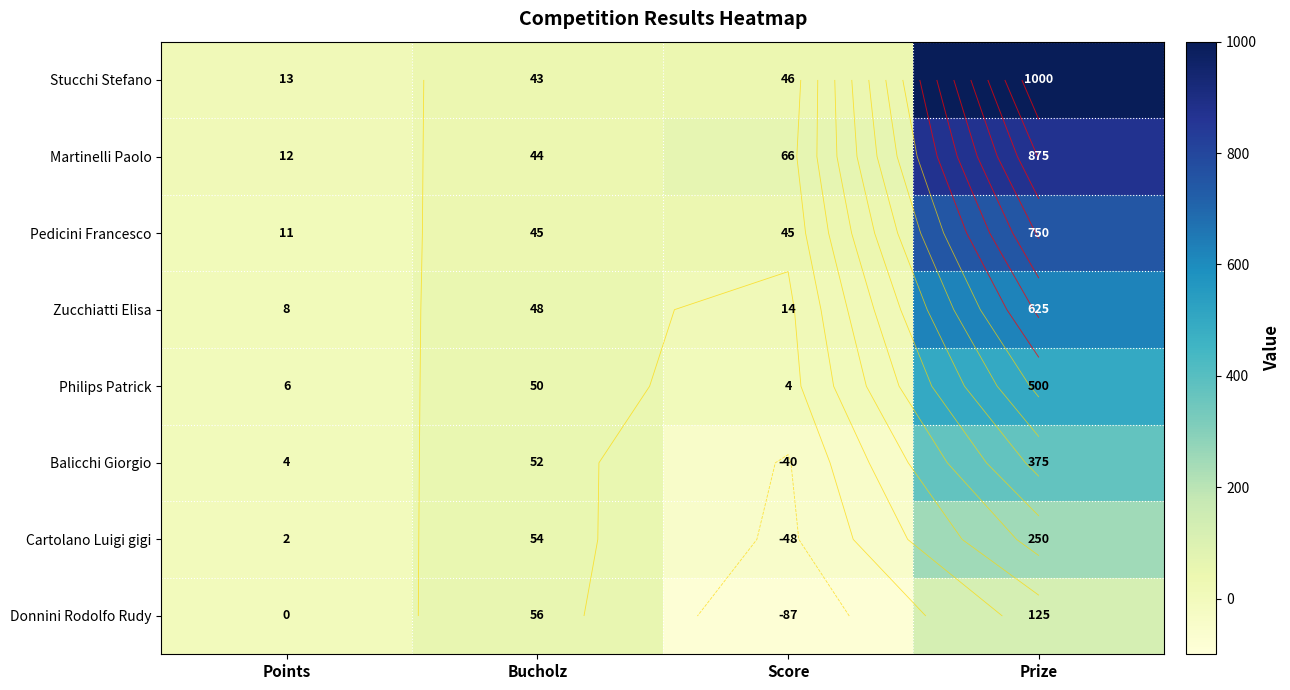

What is the difference between the maximum and minimum values in the Martinelli Paolo series?

863